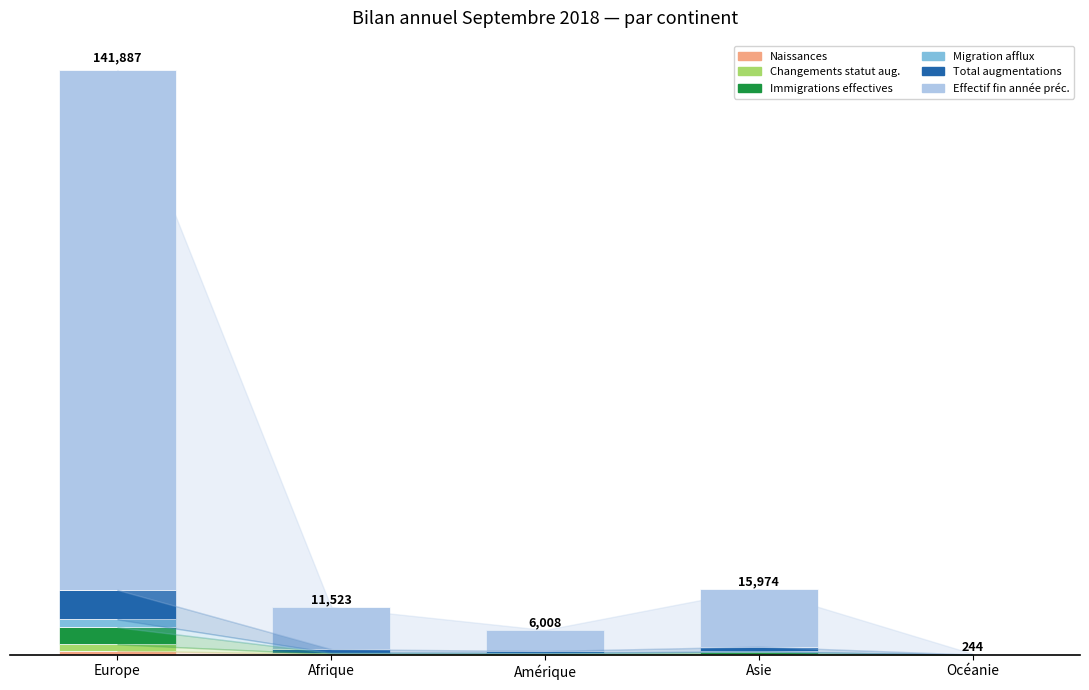

At which category is the sum across all series the highest?

Europe